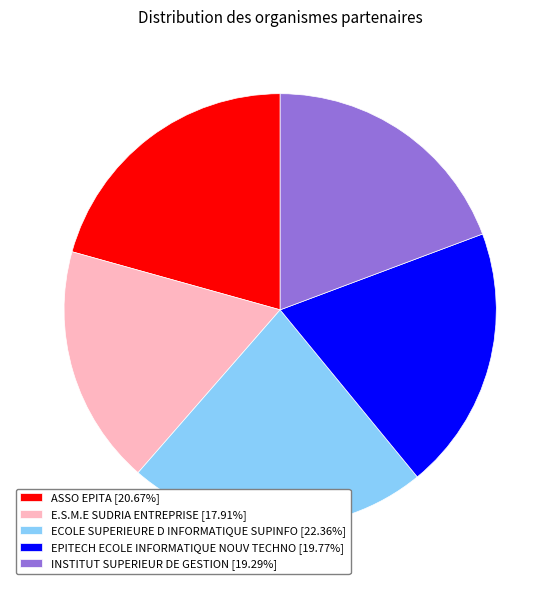

What is the largest slice in the pie chart?

ECOLE SUPERIEURE D INFORMATIQUE SUPINFO